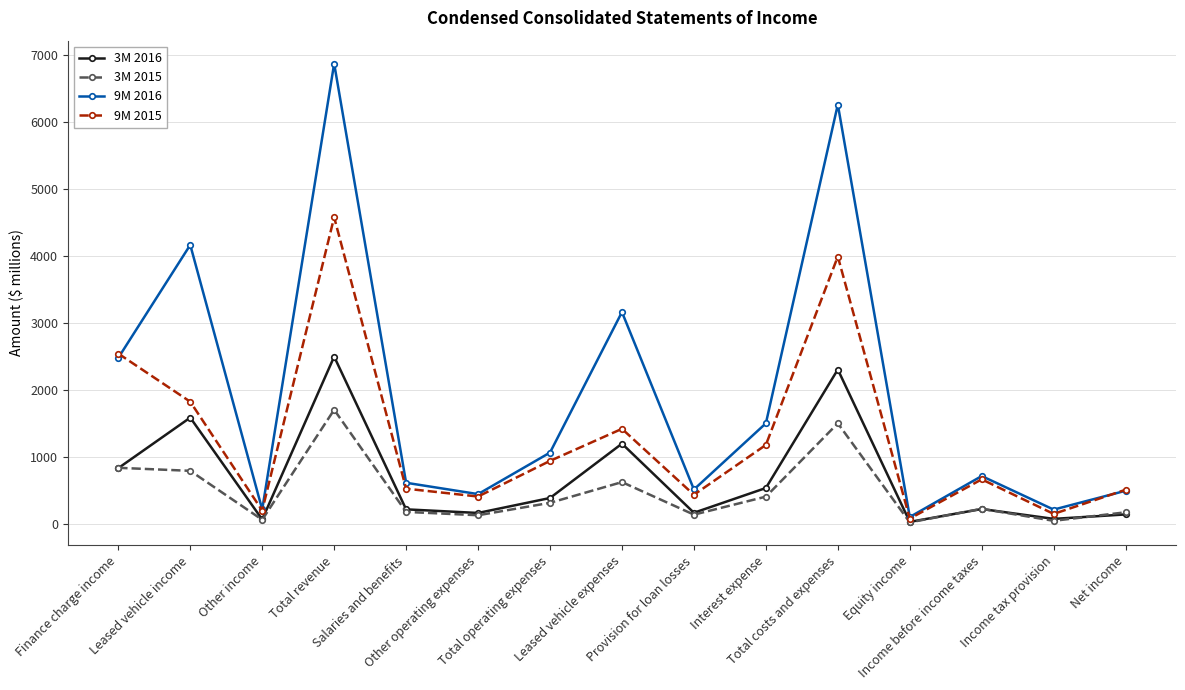

Which series has the widest spread of values?

9M 2016